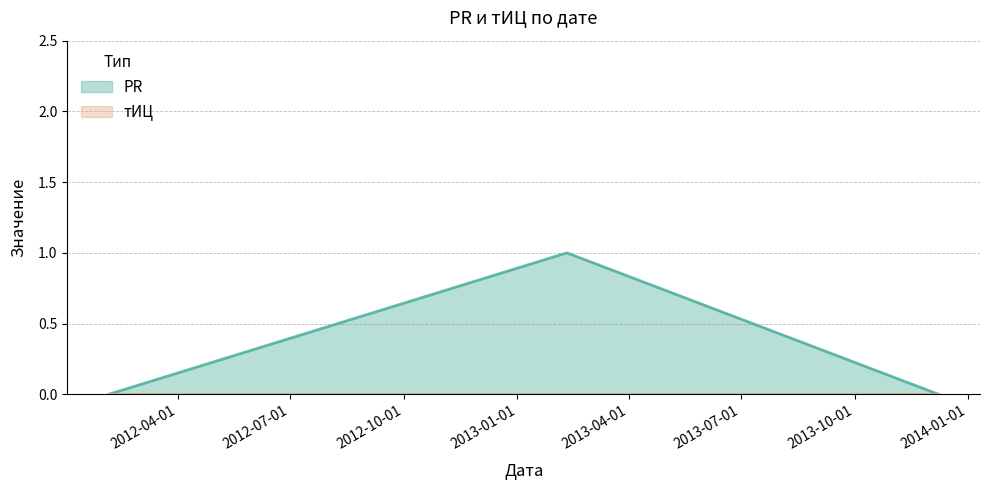

Does the chart have visible grid lines?

Yes